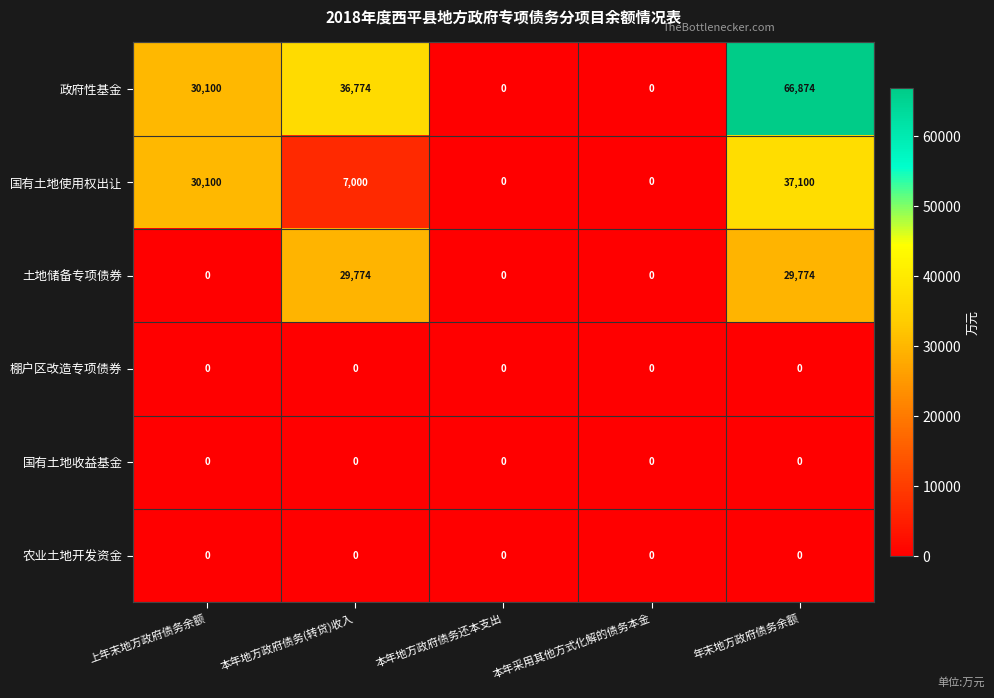

Which series has the largest total across all categories?

政府性基金